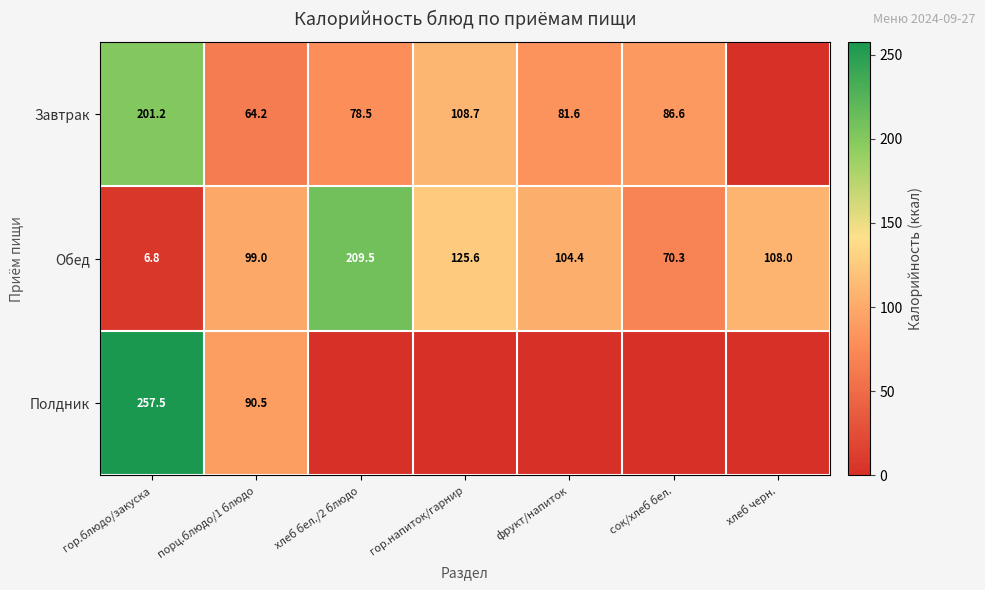

True or false: Полдник has a value of 420.2 at гор.блюдо/закуска.

False